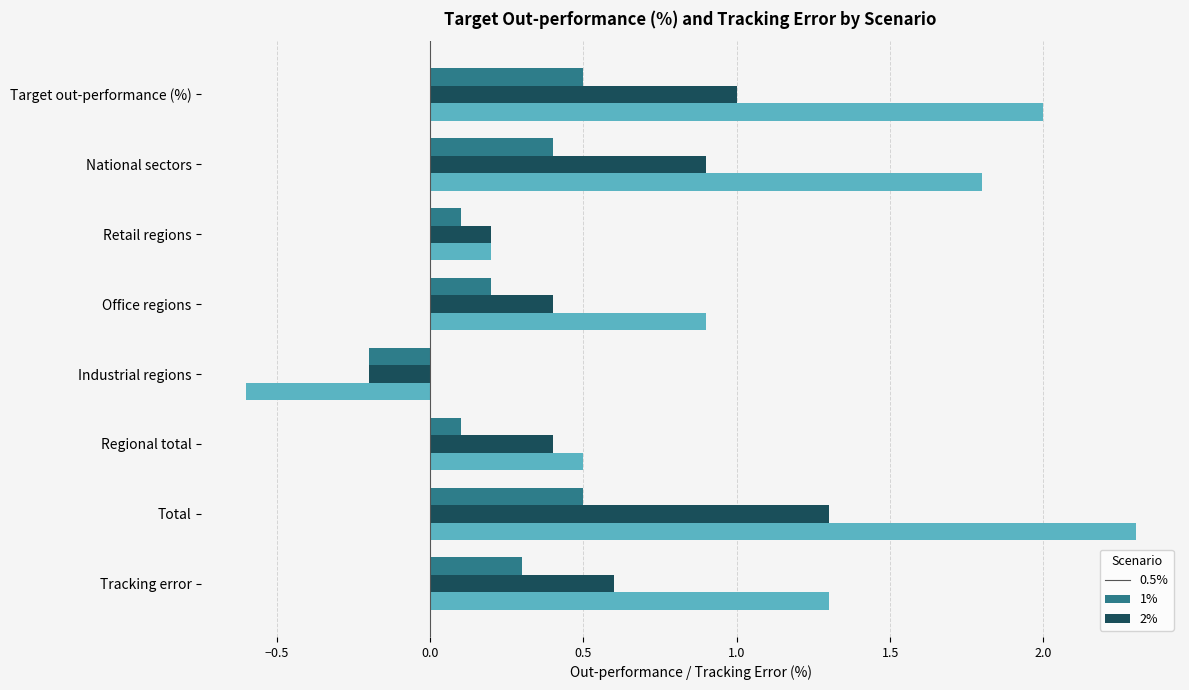

Count the number of data series in this chart.

3